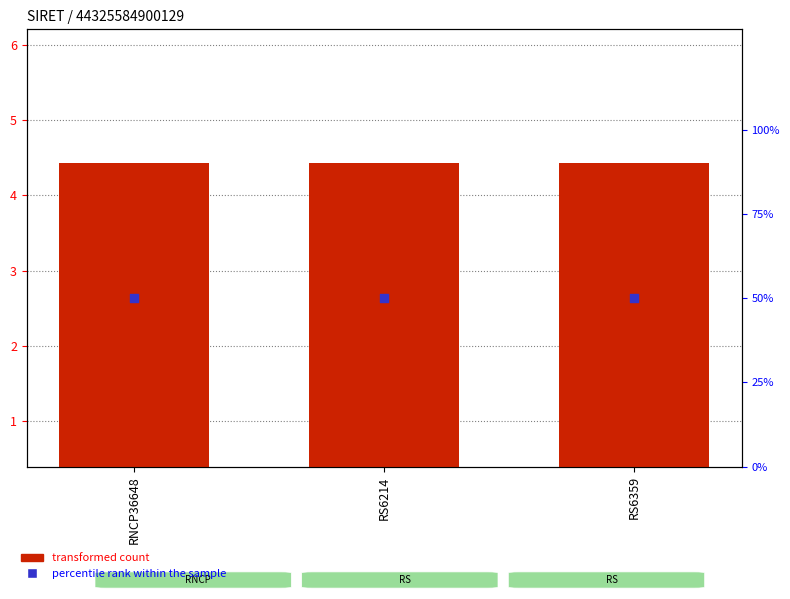

Which series has the largest total across all categories?

percentile rank within the sample